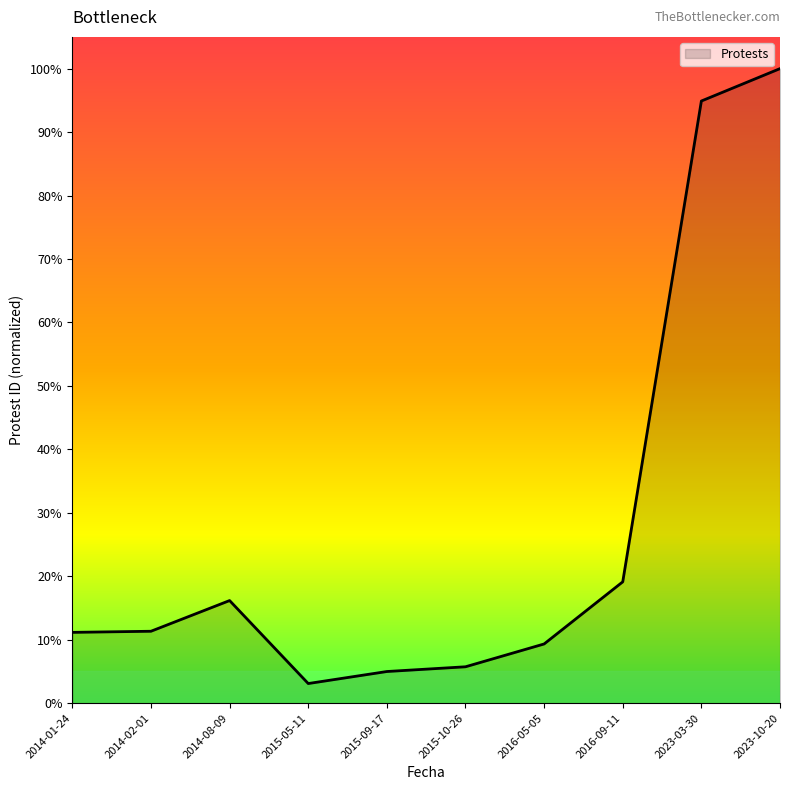

What is the difference between the maximum and minimum values?

96.9